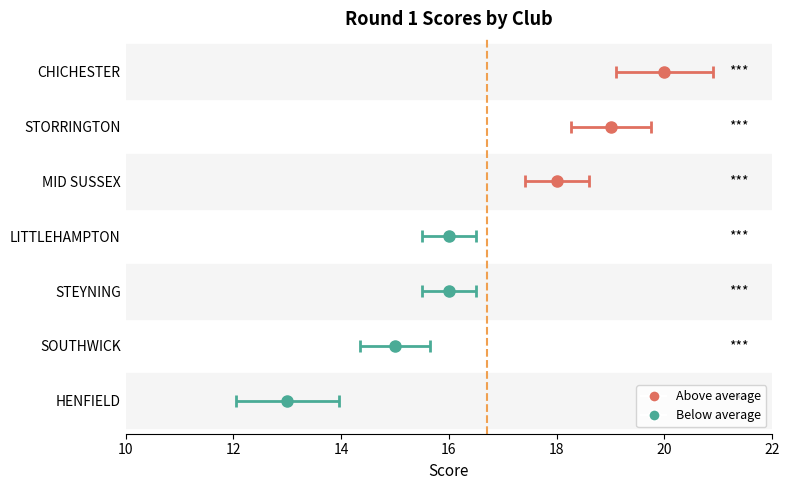

List the labels in order of value, largest first.

CHICHESTER, STORRINGTON, MID SUSSEX, STEYNING, LITTLEHAMPTON, SOUTHWICK, HENFIELD